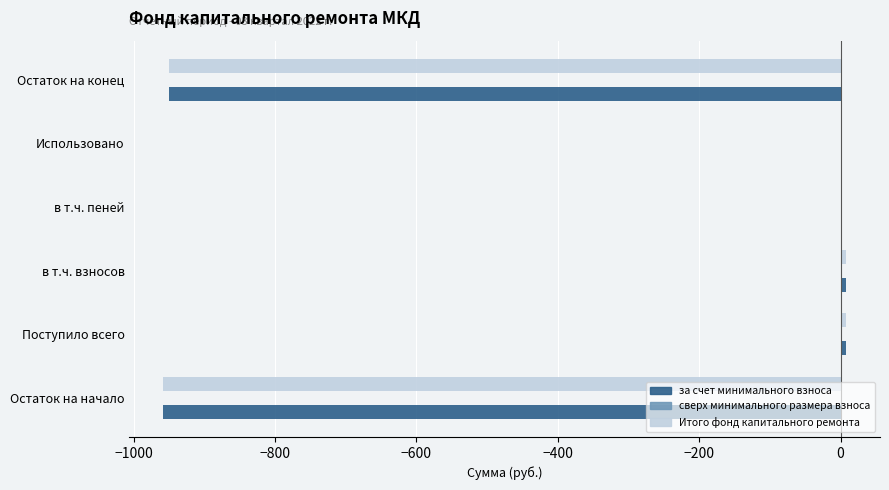

The за счет минимального взноса series shows -507.0 at Остаток на начало. True or false?

False